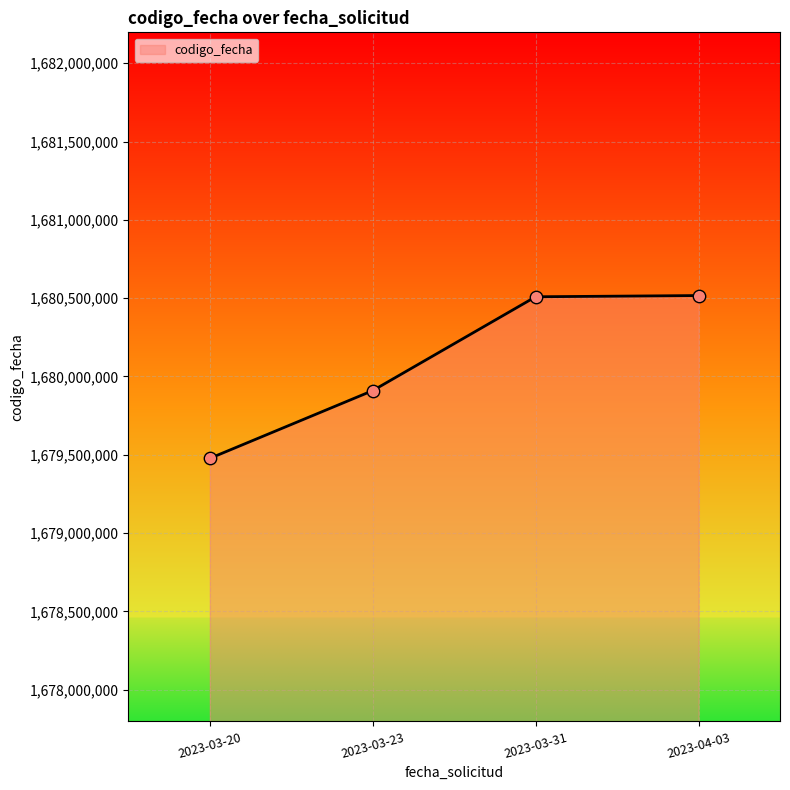

What is the change in value from 2023-03-20 to 2023-03-31?

+1031654